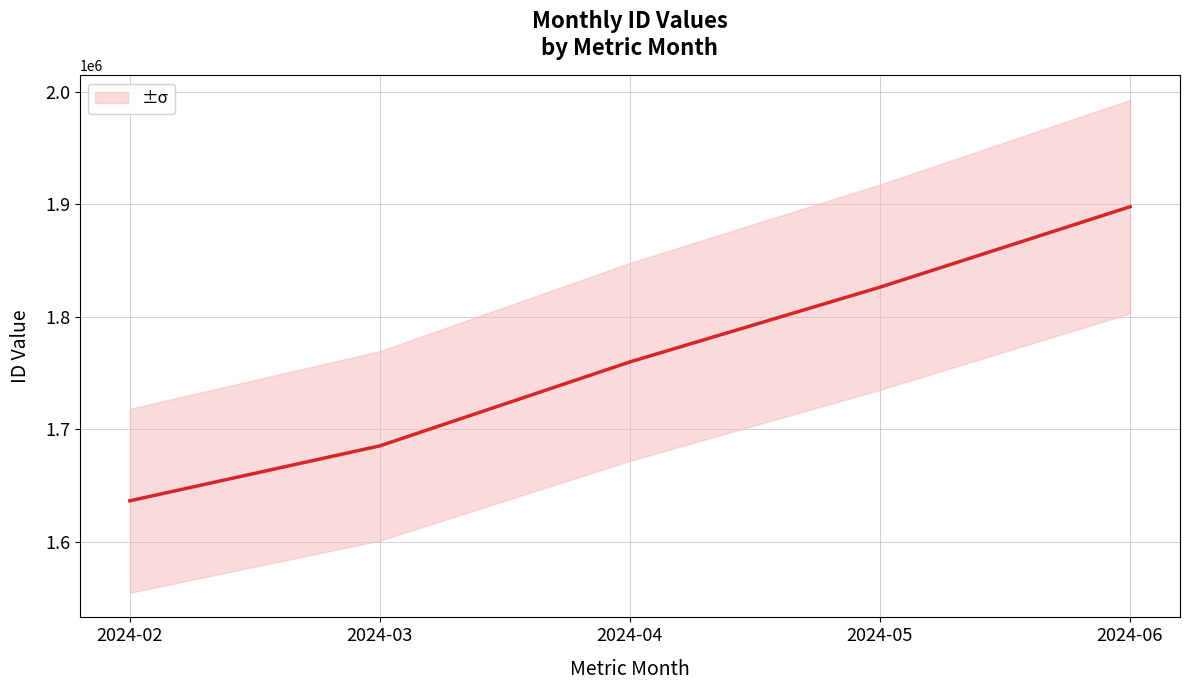

Is it true that the value at 2024-04 is 3102223?

False